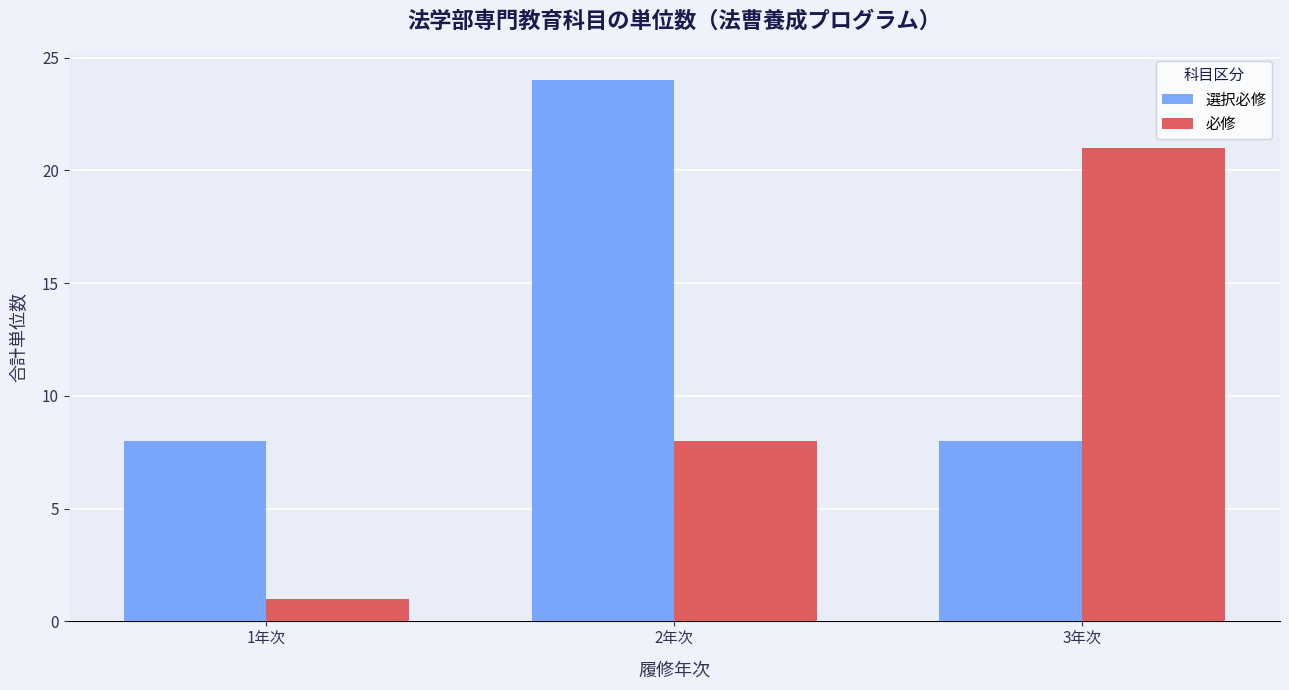

What is the total value across all series at 1年次?

9